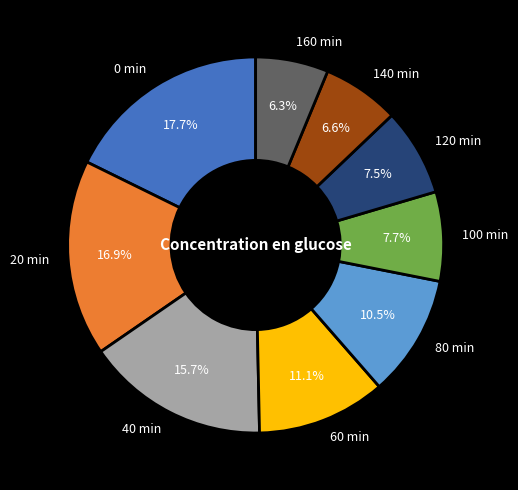

To the nearest percent, what is the average slice percentage?

11%